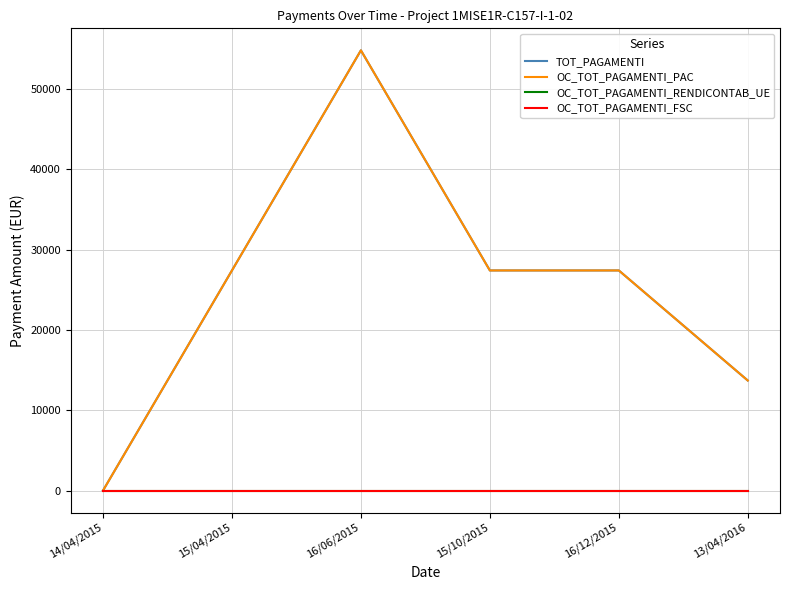

Does the chart have visible grid lines?

Yes